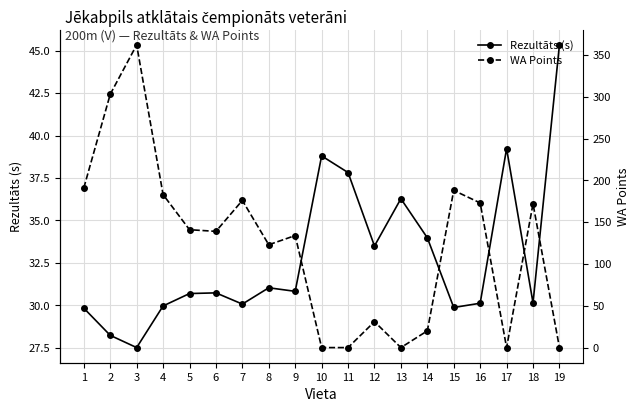

At which category is the sum across all series the highest?

3